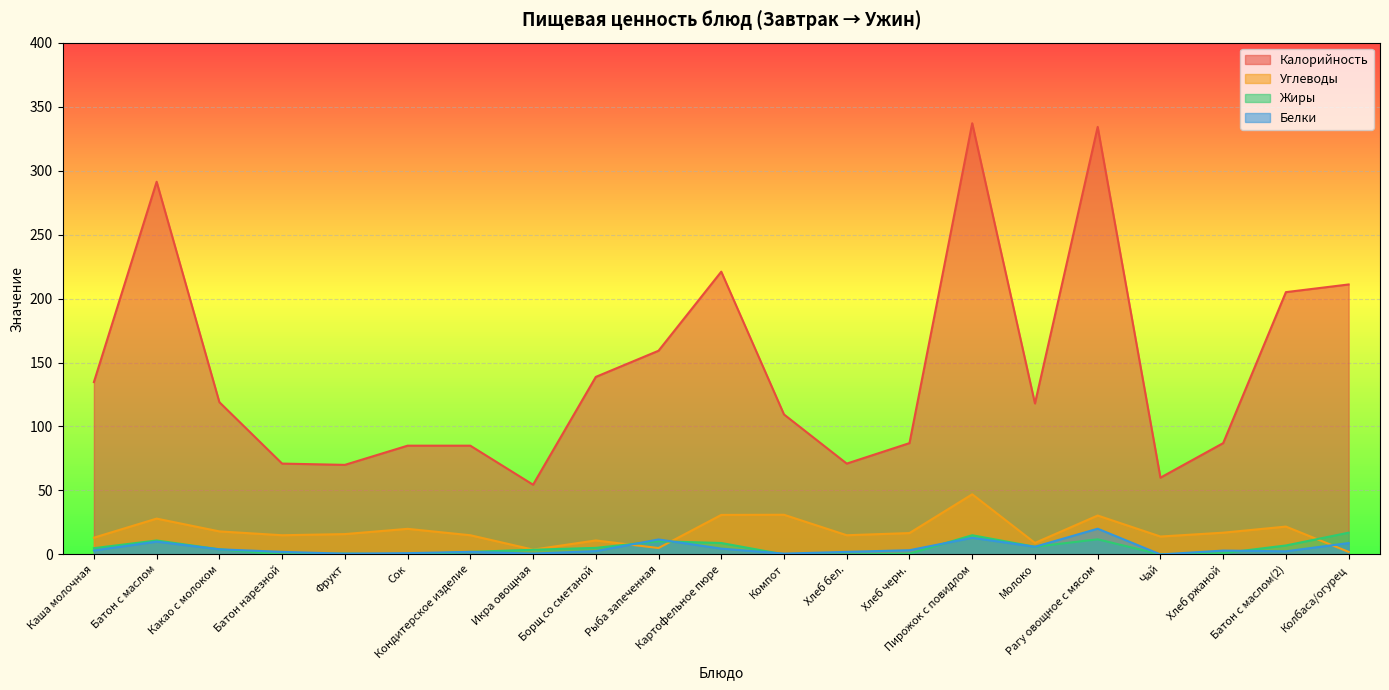

Reading right to left, list all the values displayed in this chart.

Калорийность: Колбаса/огурец=211.0	Батон с маслом(2)=205.0	Хлеб ржаной=87.0	Чай=60.0	Рагу овощное с мясом=334.2	Молоко=118.0	Пирожок с повидлом=337.0	Хлеб черн.=87.0	Хлеб бел.=71.0	Компот=109.4	Картофельное пюре=221.0	Рыба запеченная=159.2	Борщ со сметаной=138.8	Икра овощная=54.5	Кондитерское изделие=85.0	Сок=85.0	Фрукт=70.0	Батон нарезной=71.0	Какао с молоком=119.0	Батон с маслом=291.3	Каша молочная=134.7
Белки: Колбаса/огурец=8.9	Батон с маслом(2)=2.5	Хлеб ржаной=3.0	Чай=0.0	Рагу овощное с мясом=20.1	Молоко=6.0	Пирожок с повидлом=13.0	Хлеб черн.=3.3	Хлеб бел.=2.0	Компот=0.6	Картофельное пюре=4.5	Рыба запеченная=11.7	Борщ со сметаной=2.6	Икра овощная=0.7	Кондитерское изделие=2.0	Сок=1.0	Фрукт=0.6	Батон нарезной=2.0	Какао с молоком=4.0	Батон с маслом=10.0	Каша молочная=3.1
Жиры: Колбаса/огурец=17.0	Батон с маслом(2)=7.0	Хлеб ржаной=1.0	Чай=0.0	Рагу овощное с мясом=11.8	Молоко=6.0	Пирожок с повидлом=15.0	Хлеб черн.=0.6	Хлеб бел.=0.0	Компот=0.0	Картофельное пюре=8.9	Рыба запеченная=10.3	Борщ со сметаной=5.1	Икра овощная=3.7	Кондитерское изделие=2.0	Сок=0.0	Фрукт=0.6	Батон нарезной=0.0	Какао с молоком=4.0	Батон с маслом=10.9	Каша молочная=4.9
Углеводы: Колбаса/огурец=2.0	Батон с маслом(2)=21.8	Хлеб ржаной=17.0	Чай=14.0	Рагу овощное с мясом=30.4	Молоко=9.0	Пирожок с повидлом=47.0	Хлеб черн.=16.7	Хлеб бел.=15.0	Компот=31.0	Картофельное пюре=30.9	Рыба запеченная=5.0	Борщ со сметаной=10.9	Икра овощная=3.7	Кондитерское изделие=15.0	Сок=20.0	Фрукт=15.9	Батон нарезной=15.0	Какао с молоком=18.0	Батон с маслом=28.0	Каша молочная=13.1